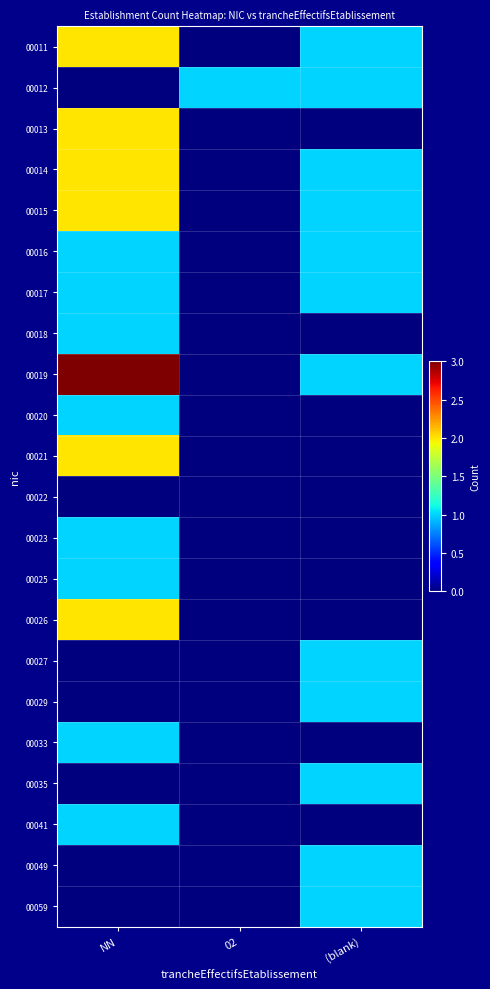

Which series has the largest total across all categories?

00019